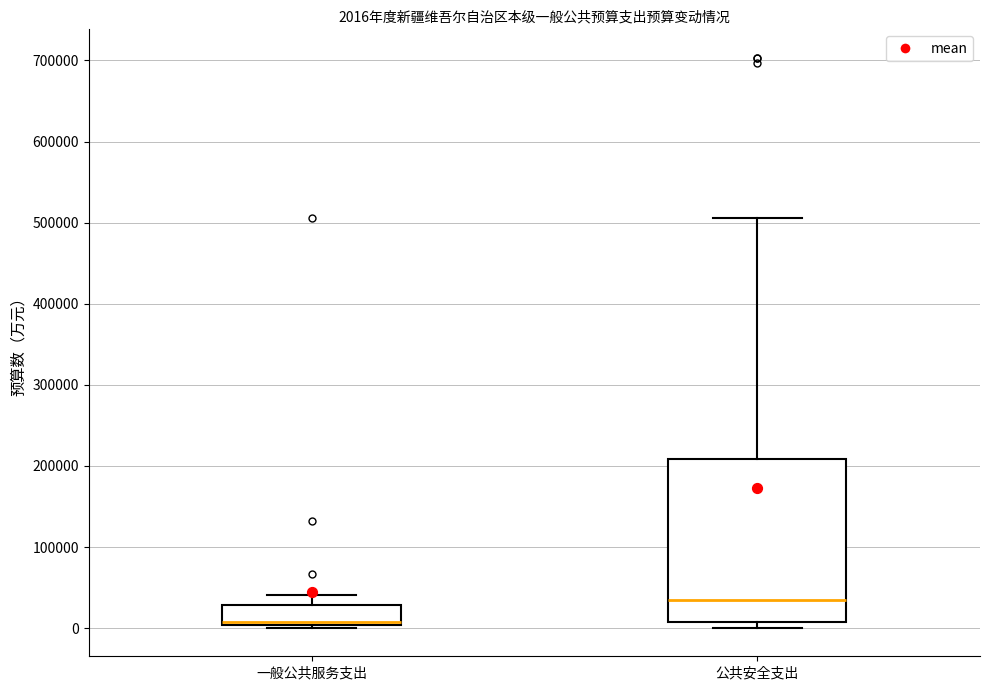

Which box has the highest median line?

公共安全支出